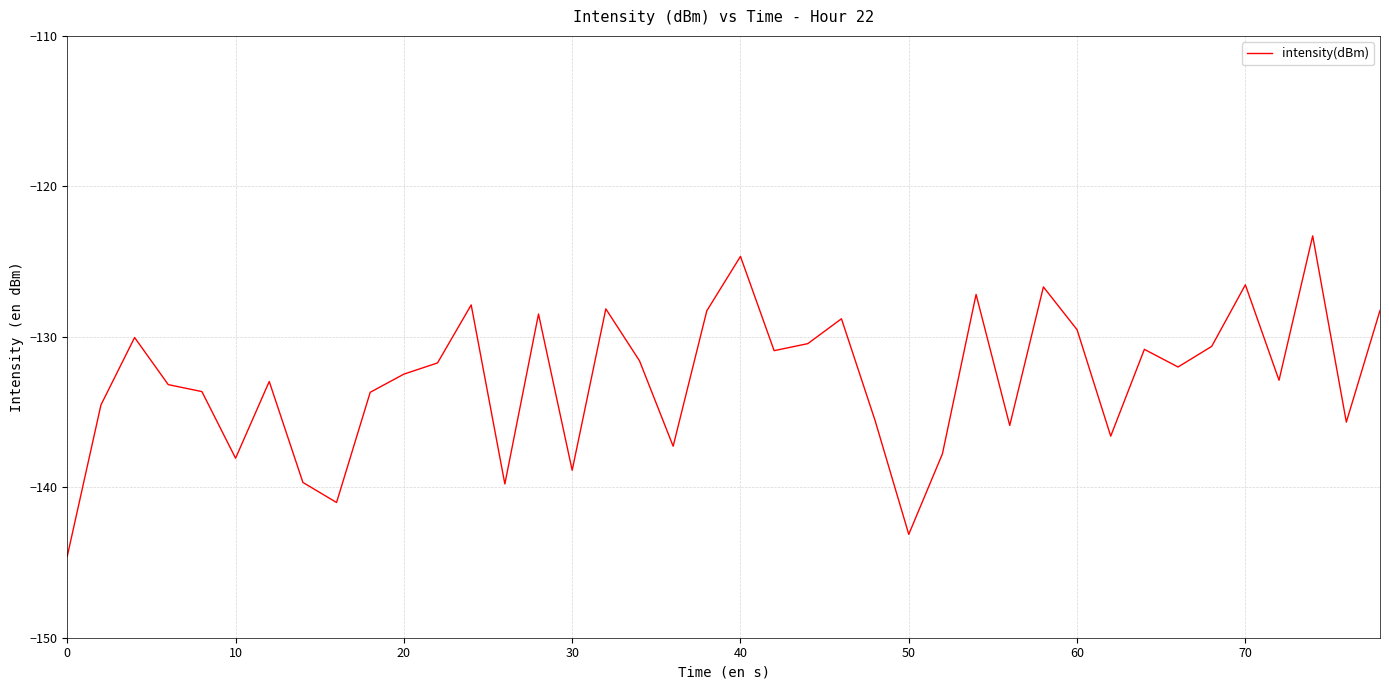

What is the difference between the maximum and minimum values?

21.3